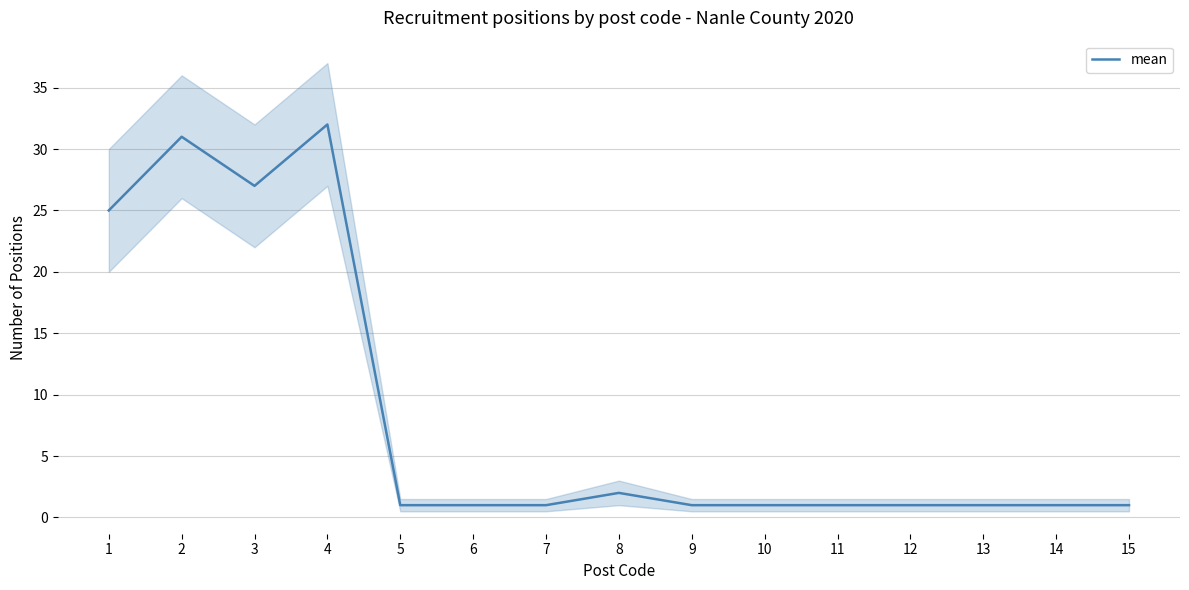

True or false: the data shows 1 at 6.

True